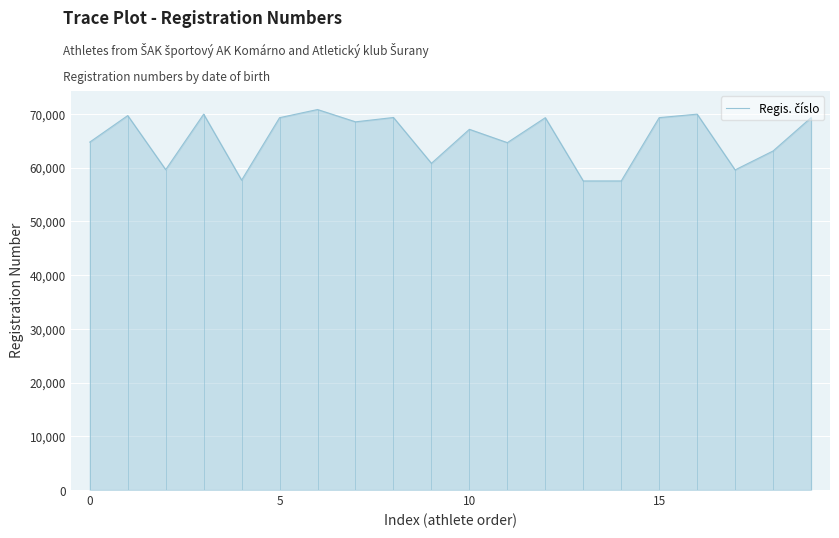

What is the smallest value displayed?

57522